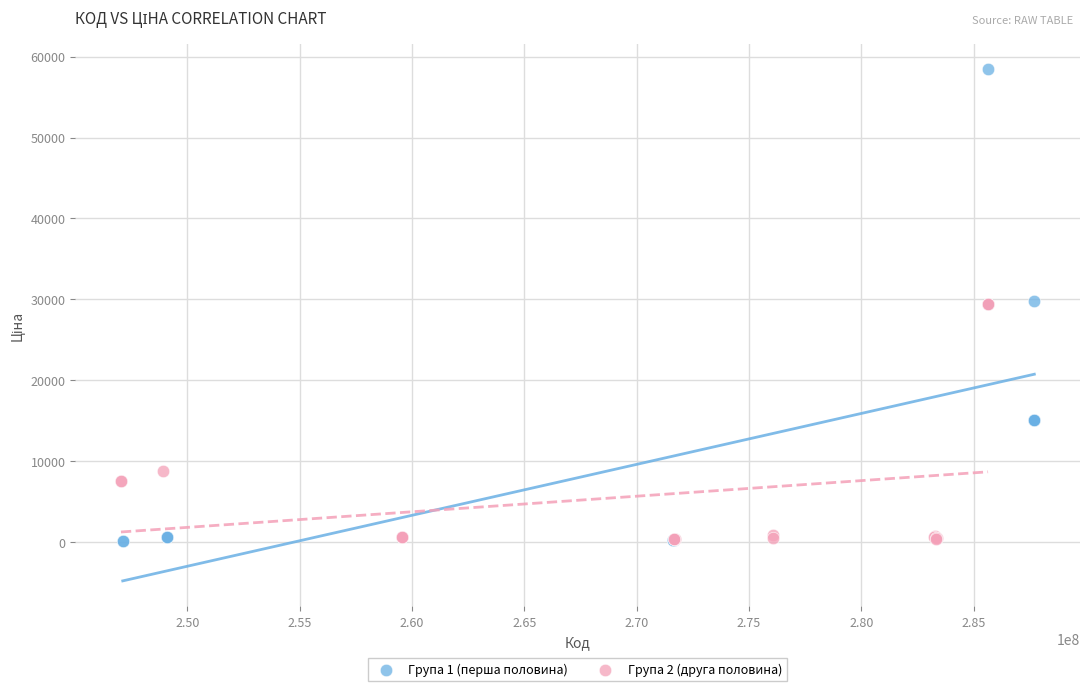

What are all the series names shown in the legend?

Група 1 (перша половина), Група 2 (друга половина)